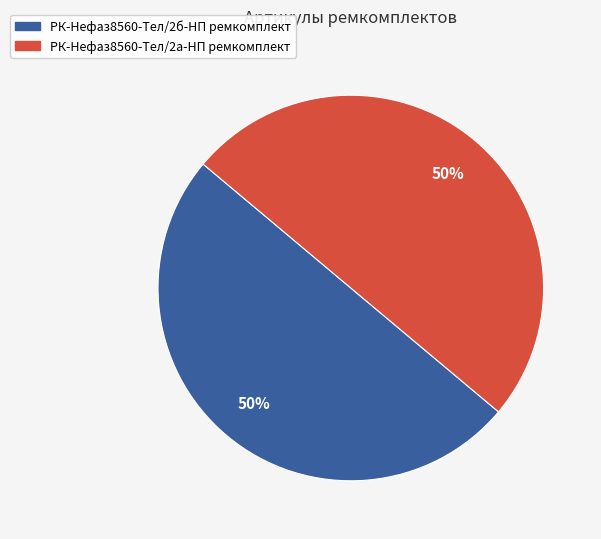

Count the number of slices in the pie.

2